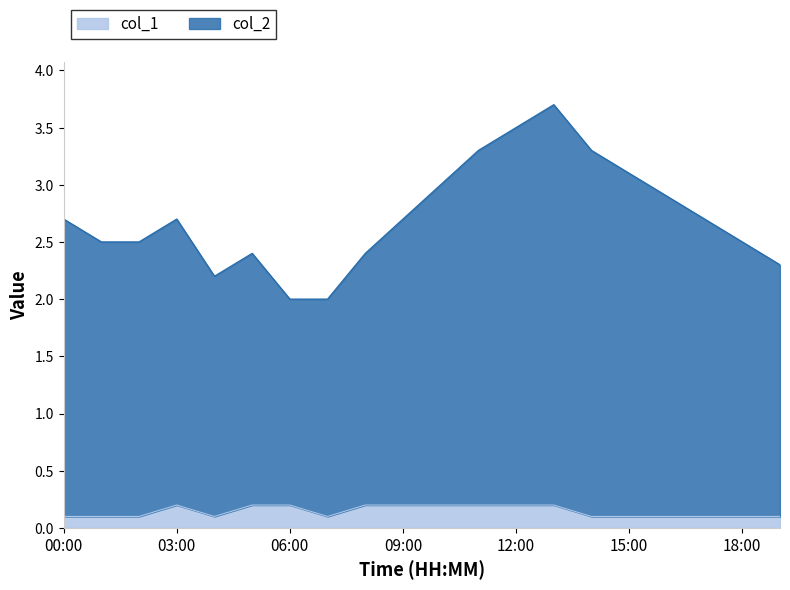

What is the total value across all series at 18:00?

2.5